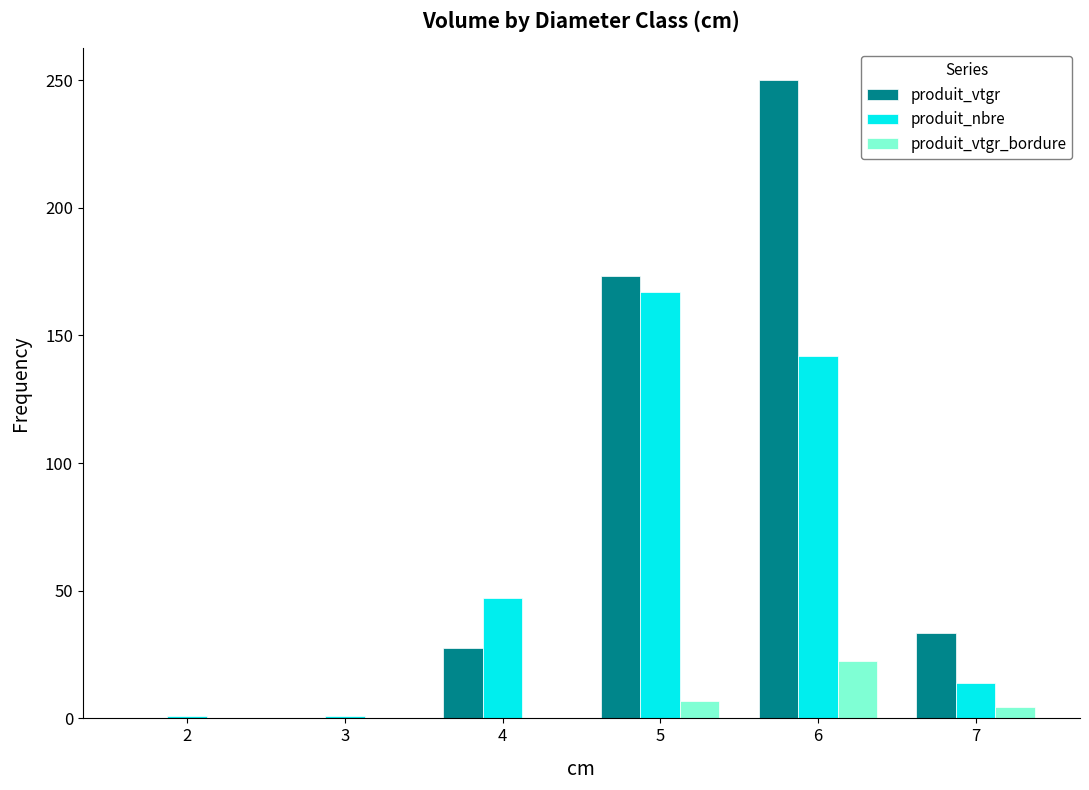

What is the sum of the produit_nbre values at 4 and 6?

189.0